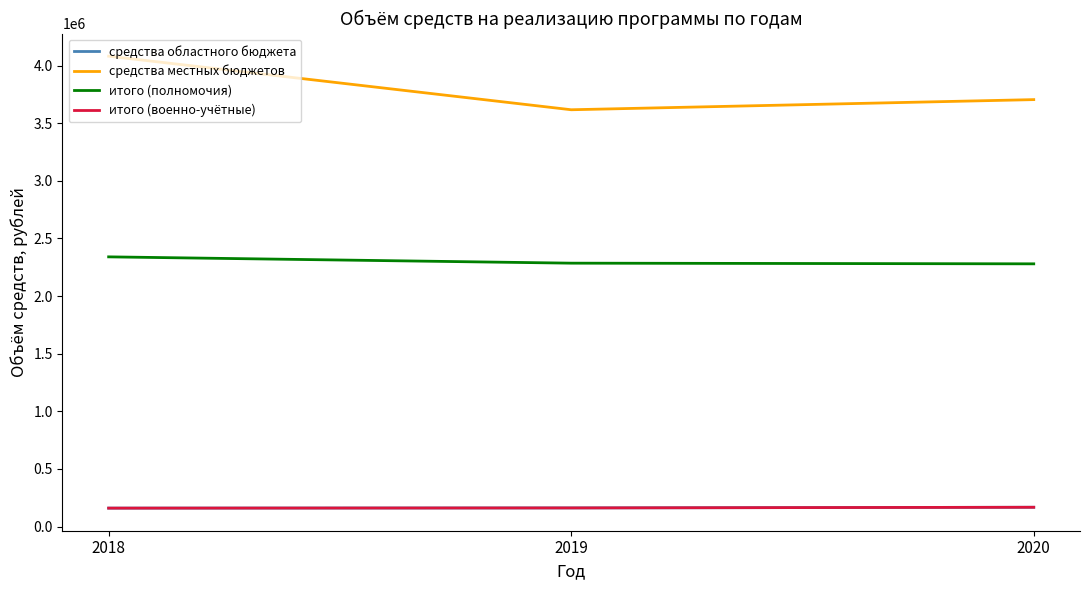

Between 2019 and 2018, which is larger?

2019